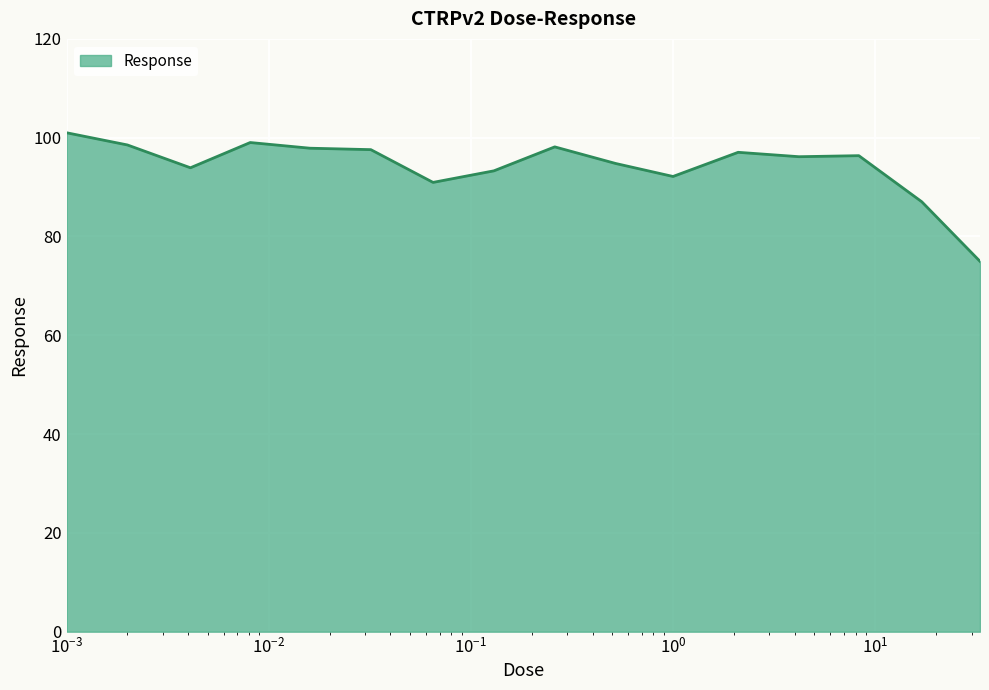

What is the difference between the maximum and minimum values?

26.0